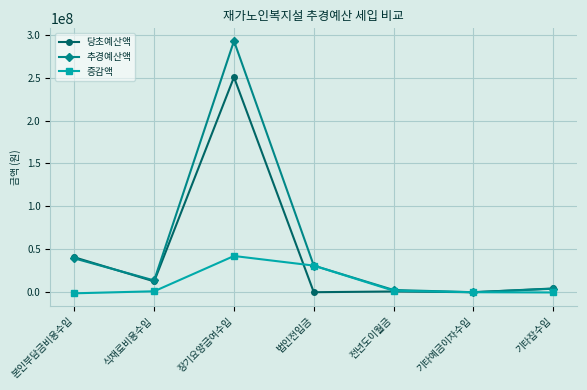

The value of 증감액 at 전년도이월금 is 1738731. True or false?

True